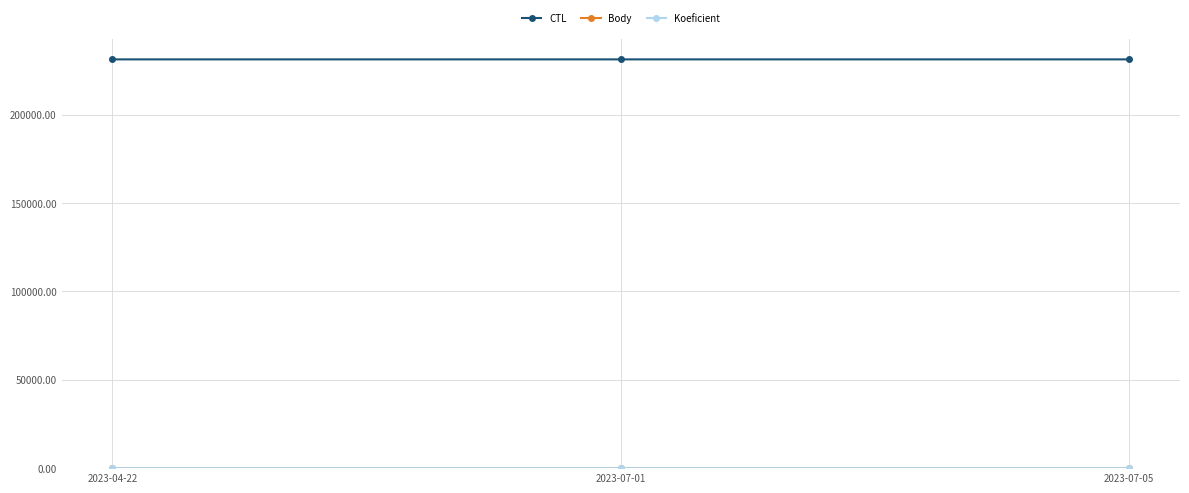

What is the maximum value for CTL?

231408